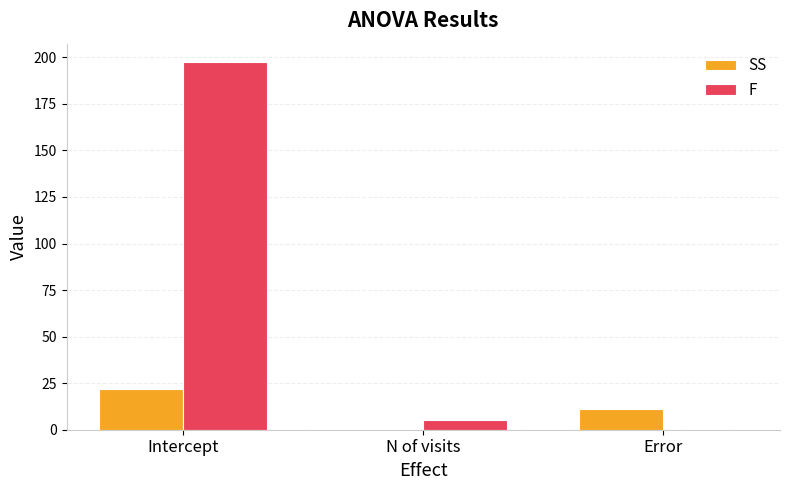

Reading left to right, what are all the values shown in this chart?

SS: Intercept=21.9	N of visits=0.6	Error=10.9
F: Intercept=197.5	N of visits=5.5	Error=0.0